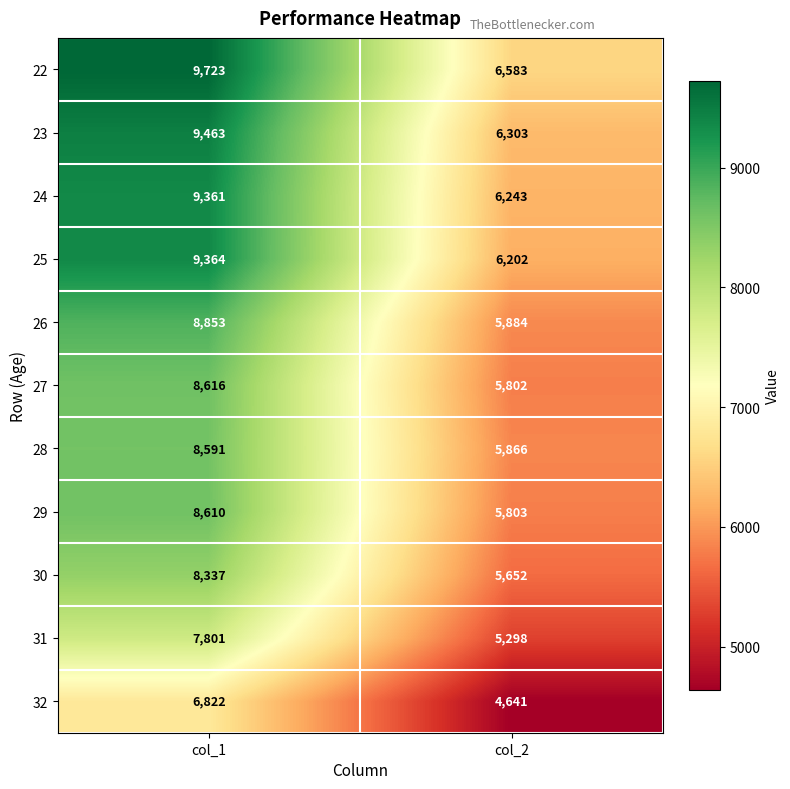

Reading left to right, extract all data points from this chart.

22: 9723	6583
23: 9463	6303
24: 9361	6243
25: 9364	6202
26: 8853	5884
27: 8616	5802
28: 8591	5866
29: 8610	5803
30: 8337	5652
31: 7801	5298
32: 6822	4641